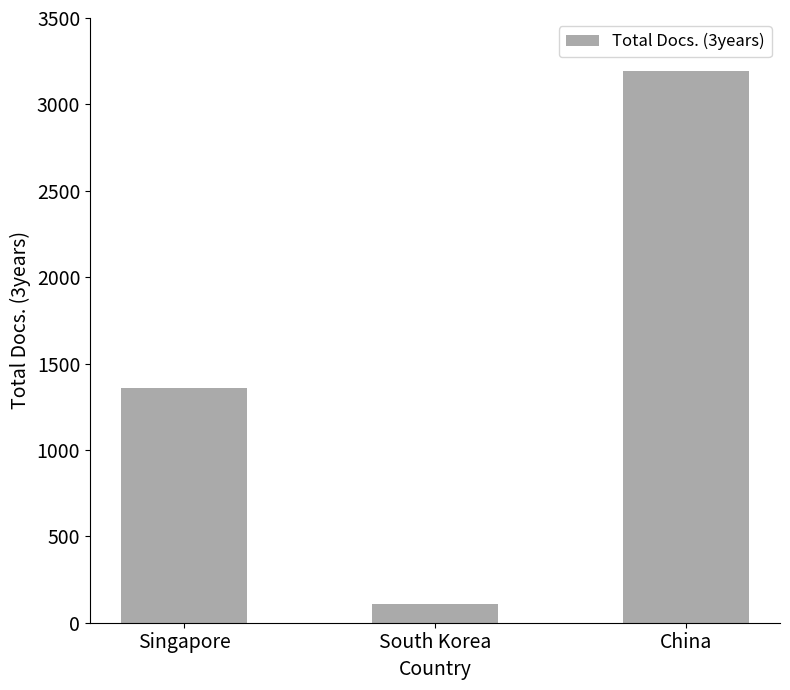

What is the sum of the values at South Korea and Singapore?

1462